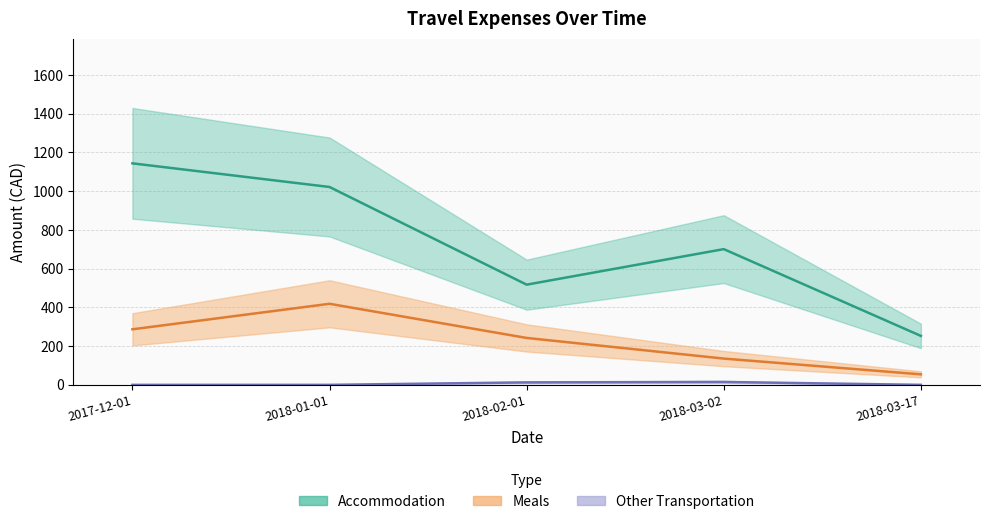

True or false: Accommodation has more than 0 interior local peaks.

True